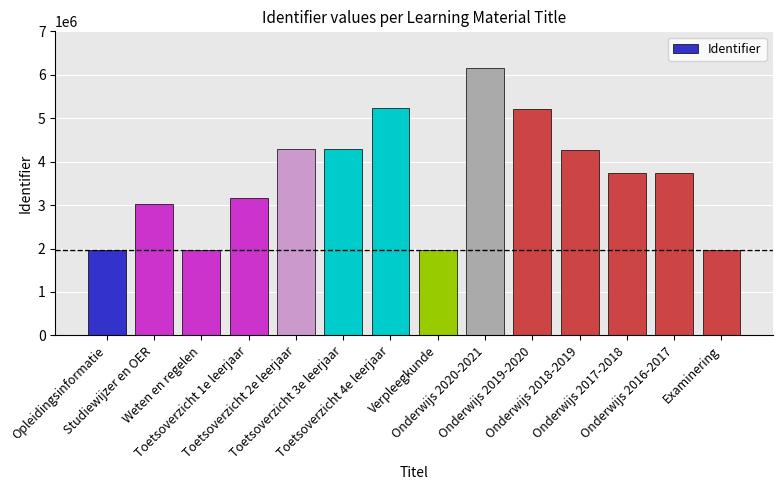

What is the greatest value displayed?

6146635